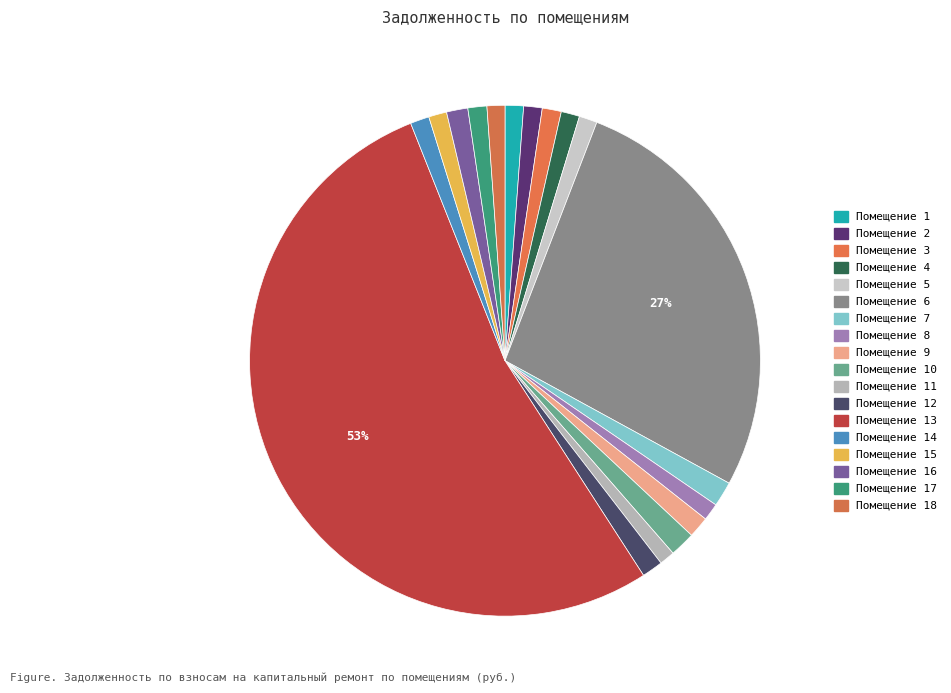

Rank the categories by value from lowest to highest.

11, 8, 18, 15, 5, 1, 4, 2, 14, 17, 3, 12, 9, 16, 7, 10, 6, 13